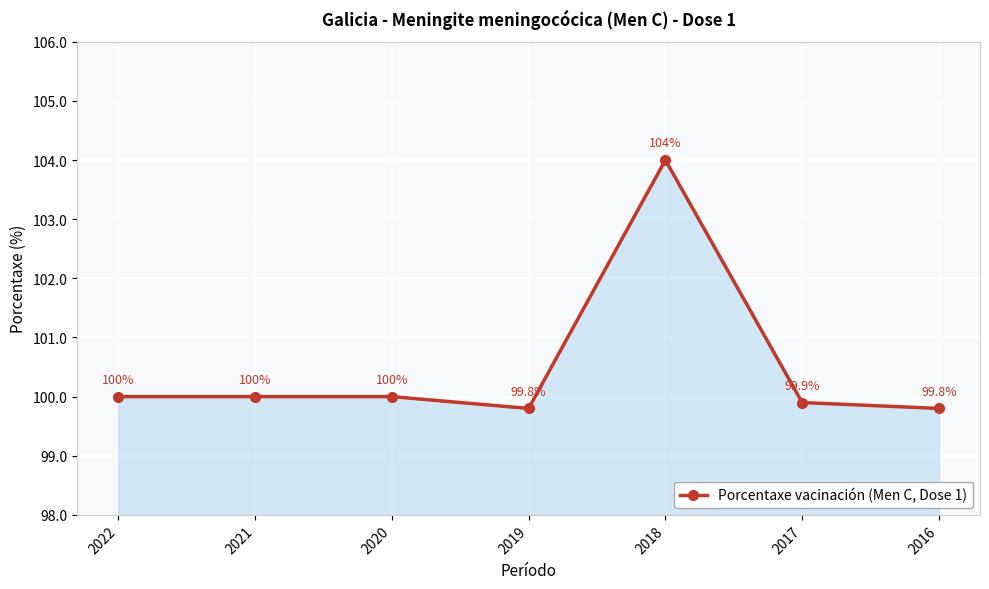

What is the change in value from 2018 to 2017?

-4.1